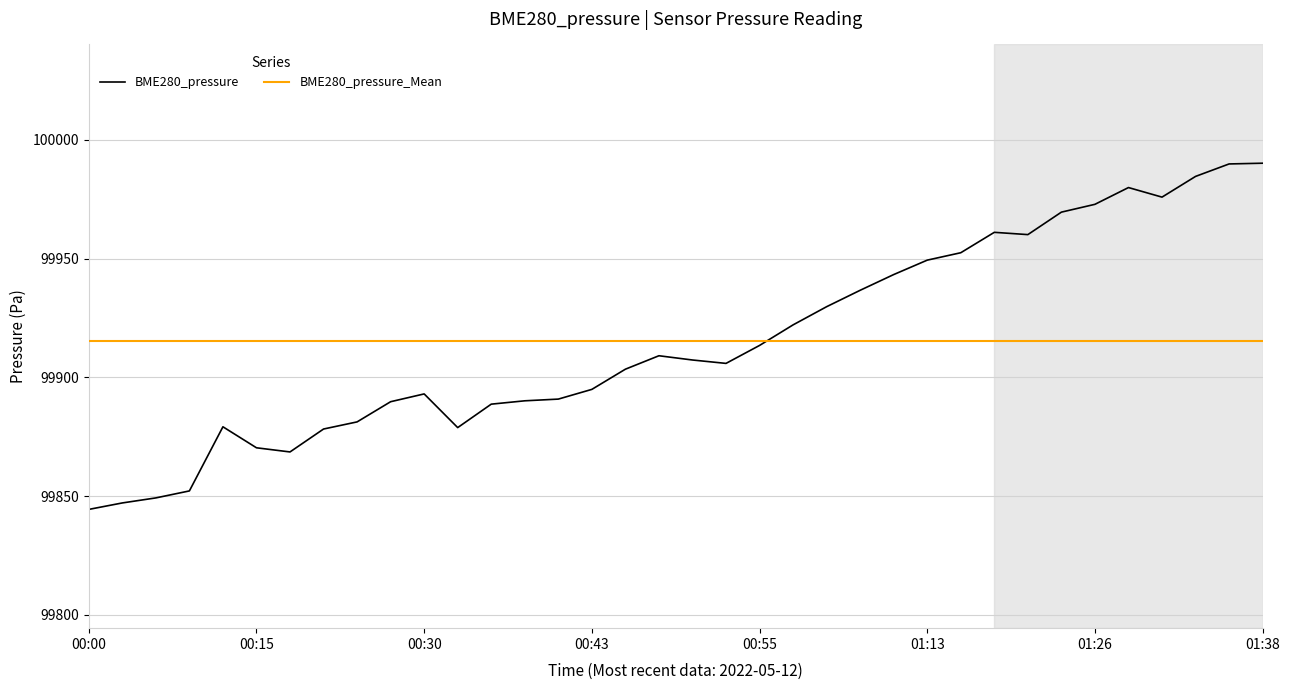

What is the minimum value for BME280_pressure?

99844.4